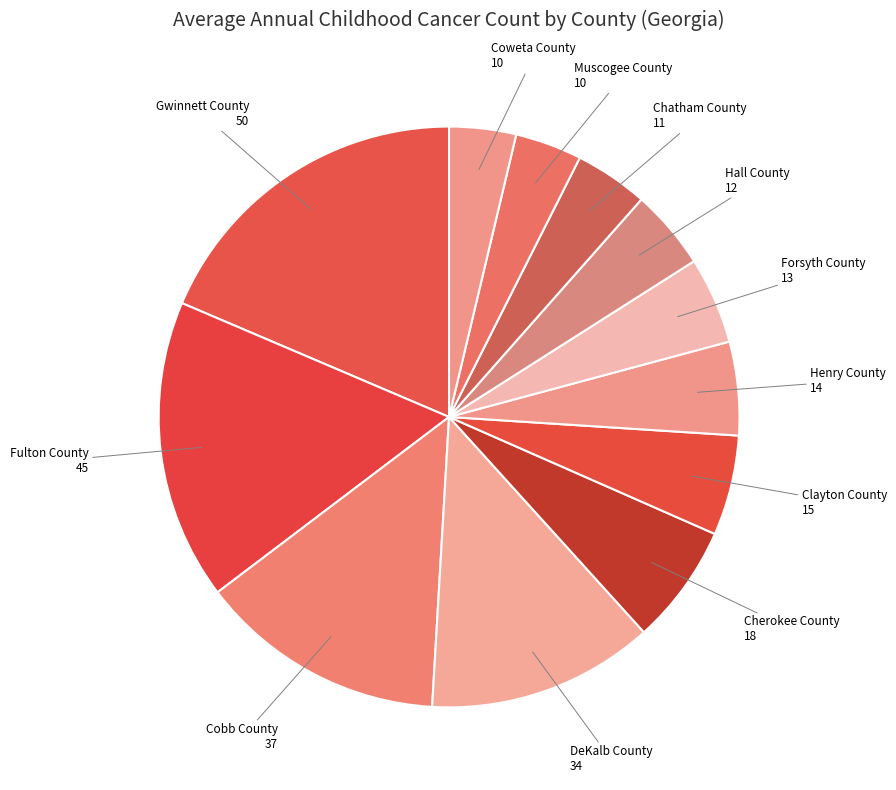

Do Cobb County and Cherokee County together represent more than half of the pie?

No